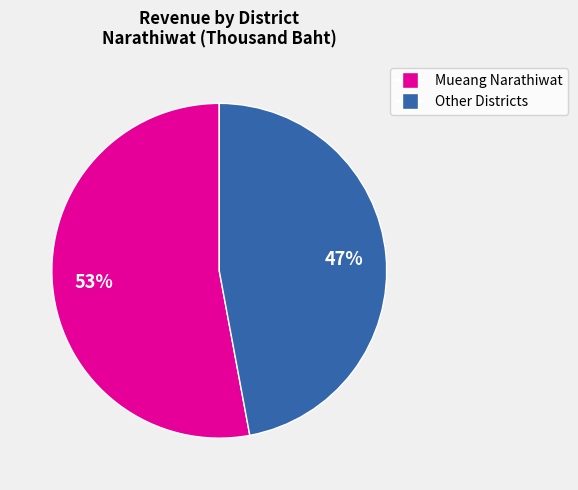

To the nearest percent, what is the average slice percentage?

50%